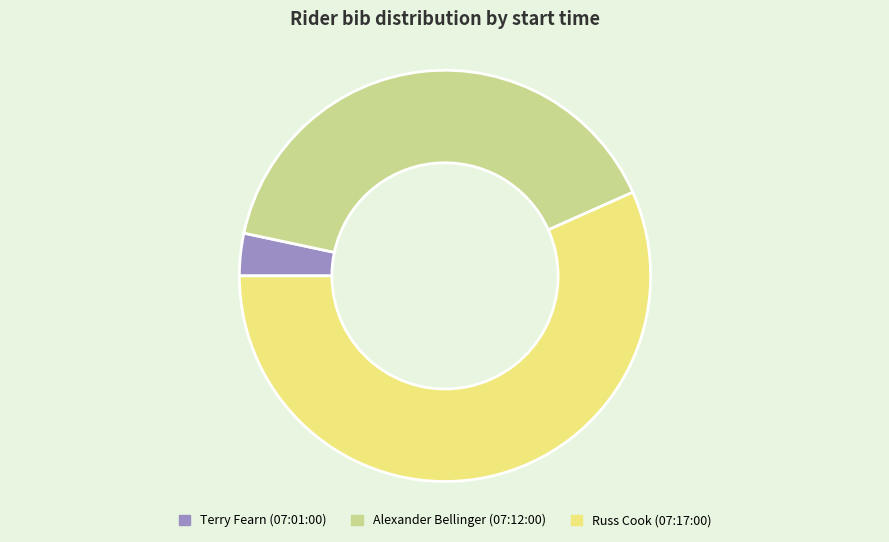

True or false: Alexander Bellinger (07:12:00) accounts for 28% of the total.

False